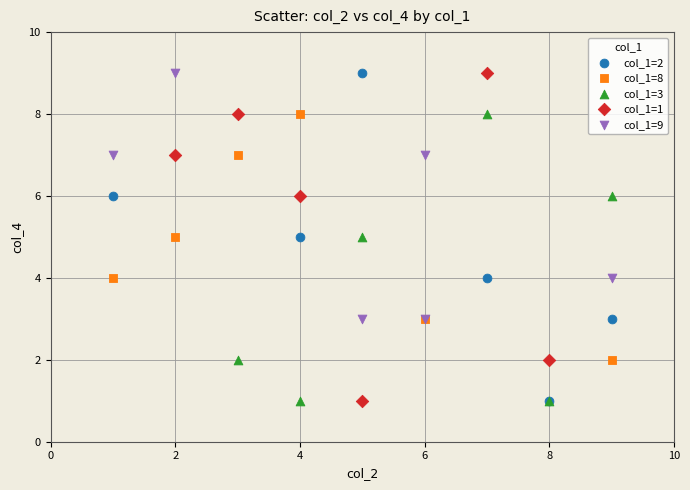

What are all the series names shown in the legend?

col_1=2, col_1=8, col_1=3, col_1=1, col_1=9